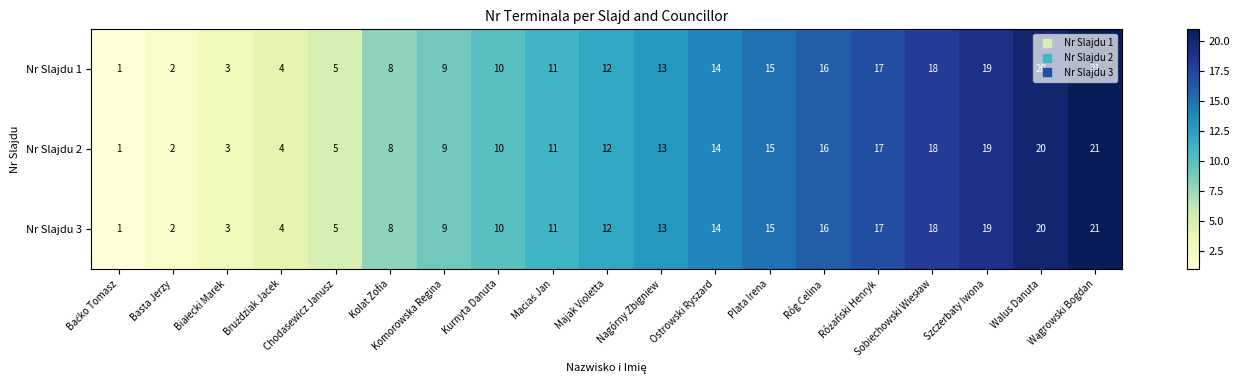

What is the difference between the maximum and second lowest values in the Nr Slajdu 2 series?

19